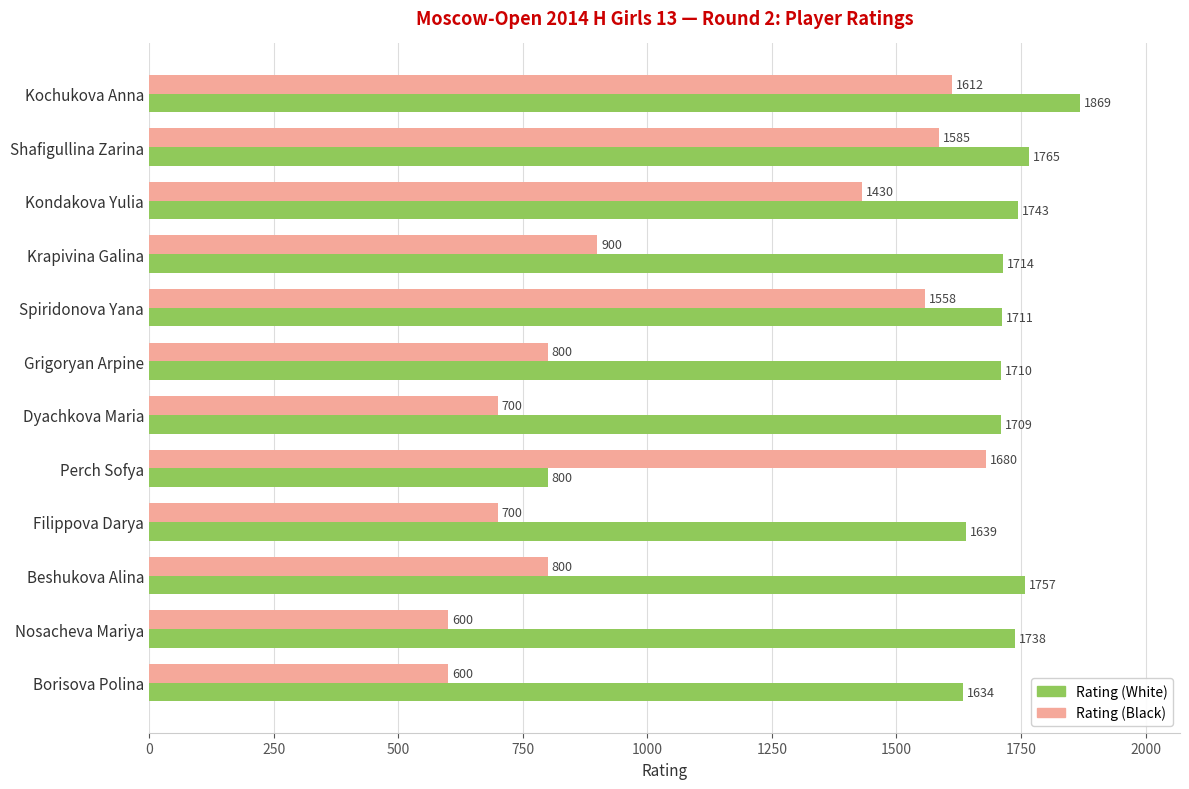

How many values in the Rating (White) series are below 1714?

6